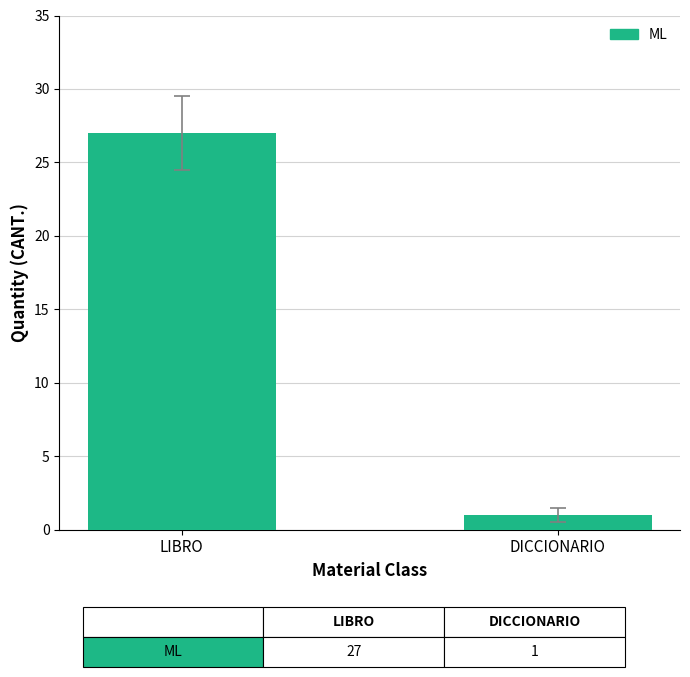

What is the label of the 1st bar from the right?

DICCIONARIO